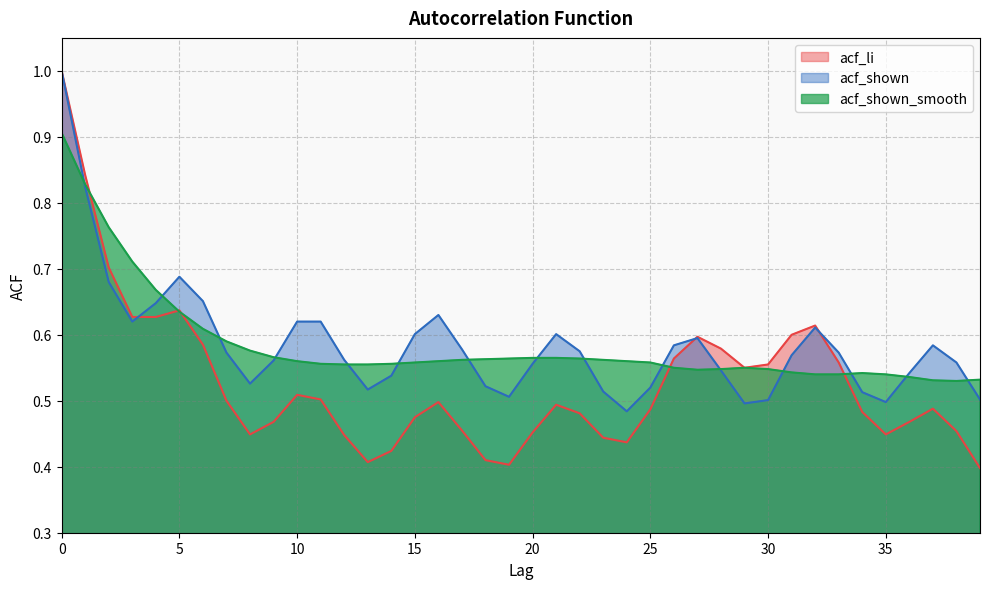

What is the maximum value for acf_shown_smooth?

0.9